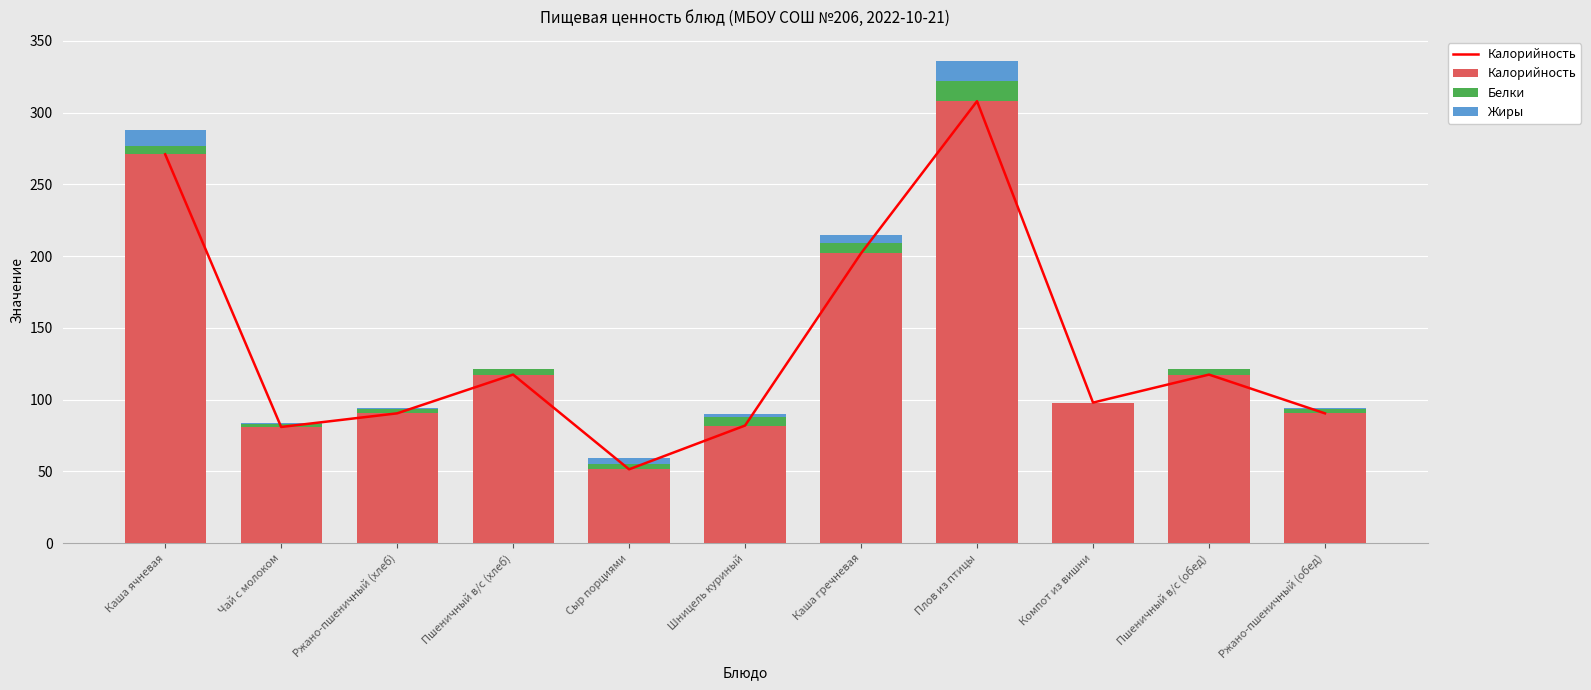

What is the minimum value for Калорийность?

51.5